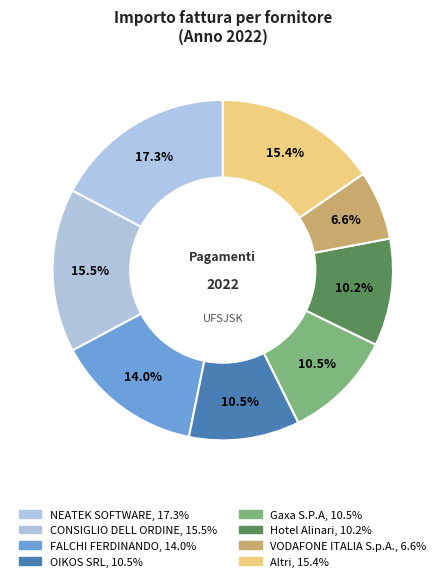

Count the number of slices in the pie.

8